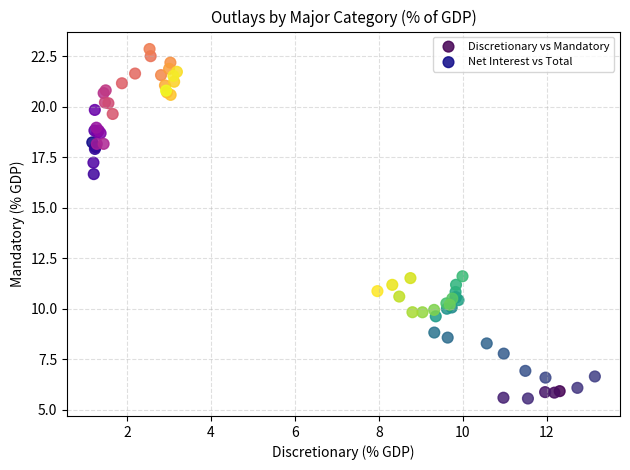

Which series contains the lowest Y value?

Discretionary vs Mandatory